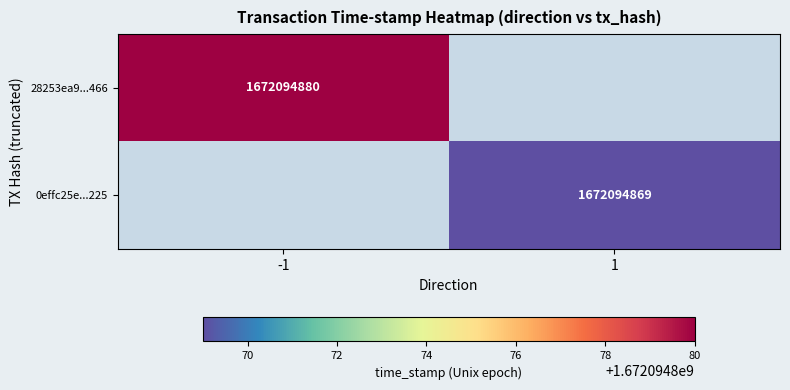

How many categories are shown in the chart?

2